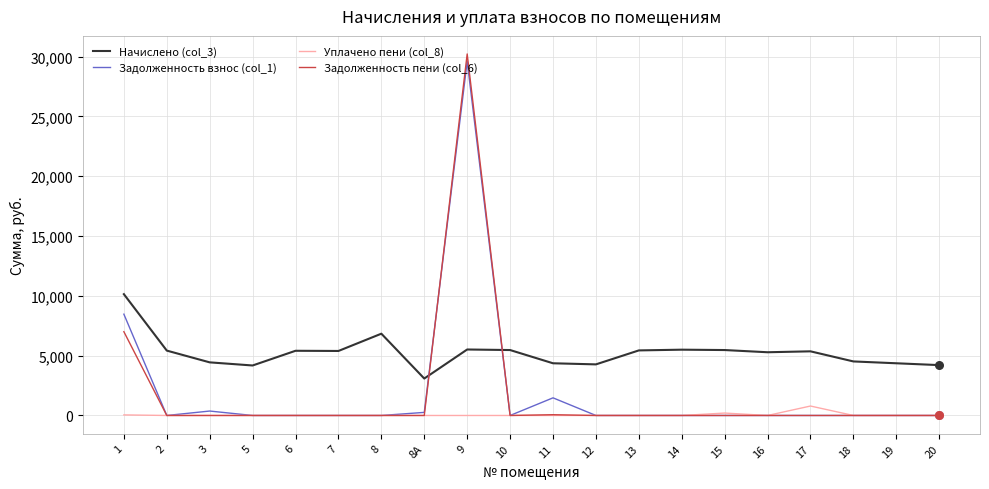

Which series has the widest spread of values?

Задолженность пени (col_6)